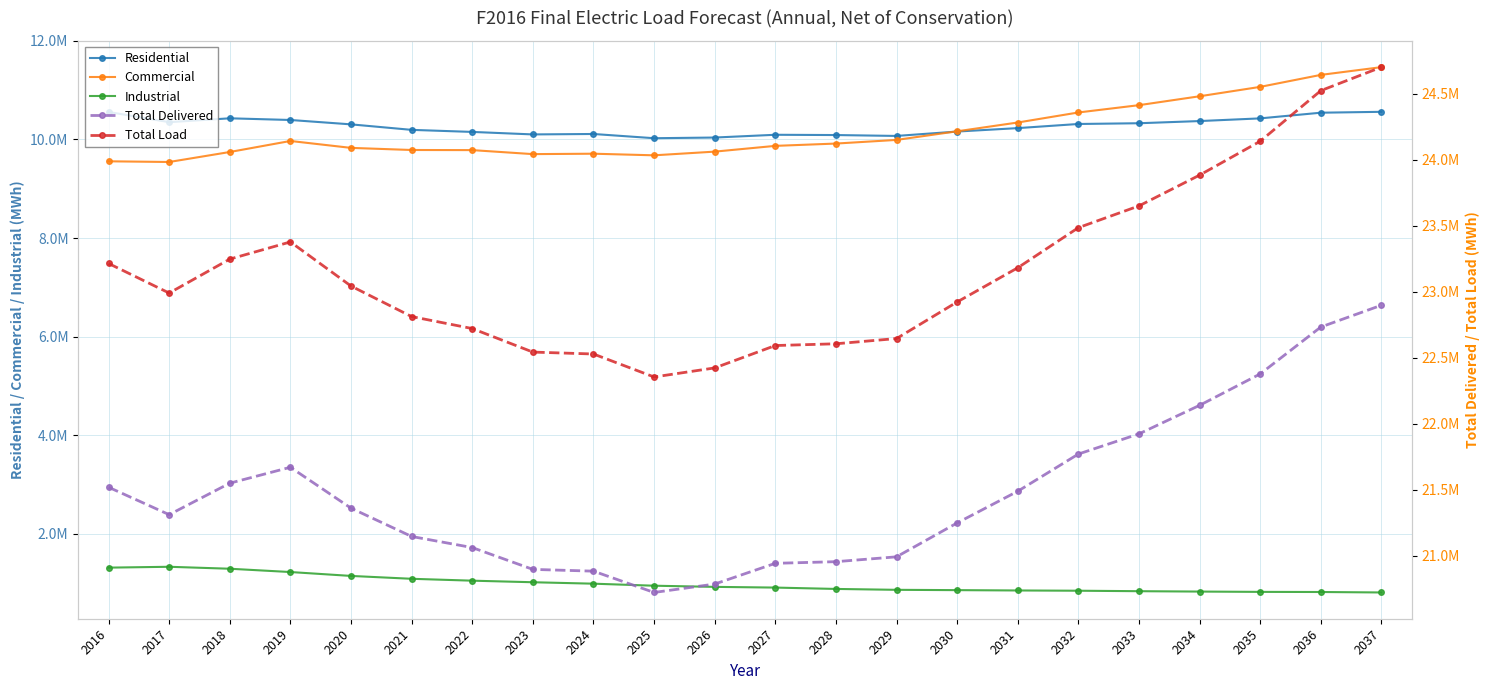

Between 2022 and 2023, which is larger?

2022